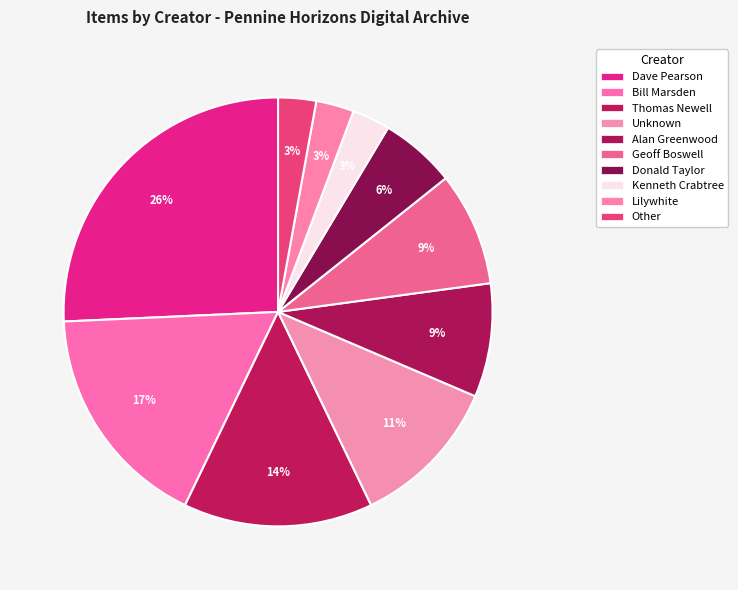

What is the change in value from Donald Taylor to Kenneth Crabtree?

-1